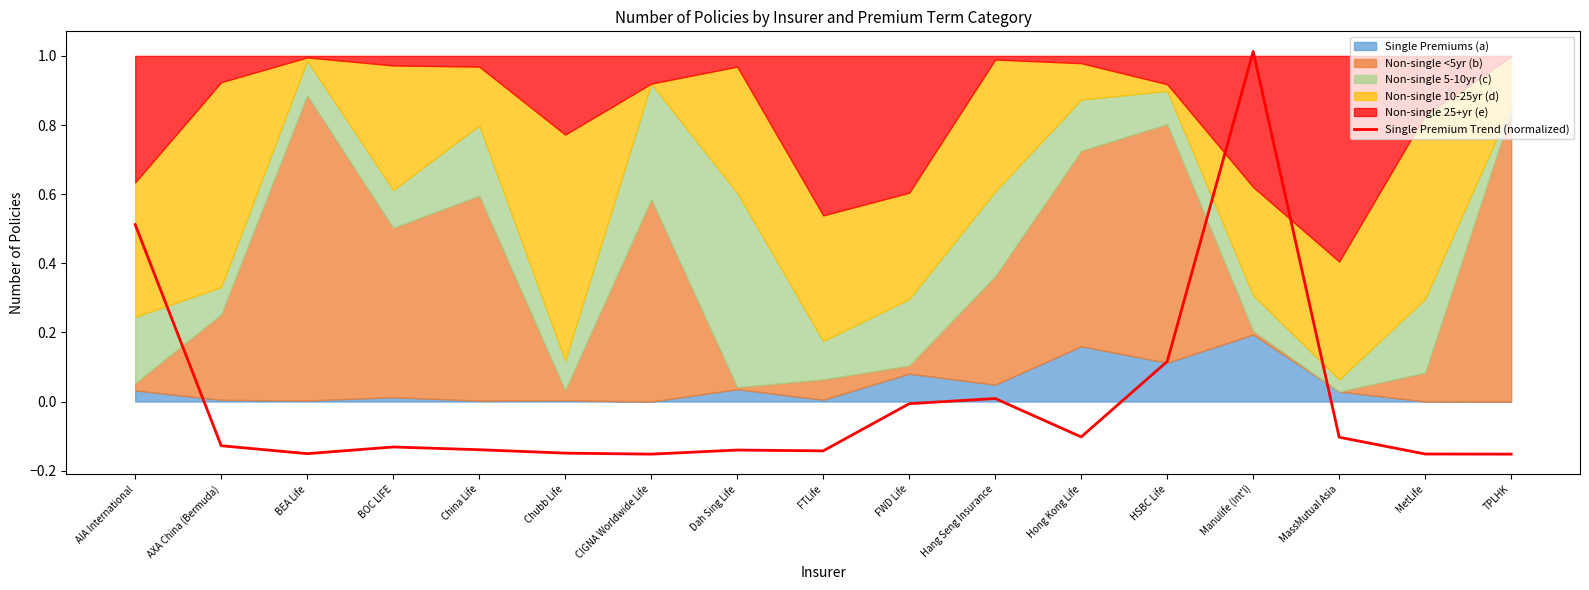

What is the value of the 4th point from the left?

-0.1